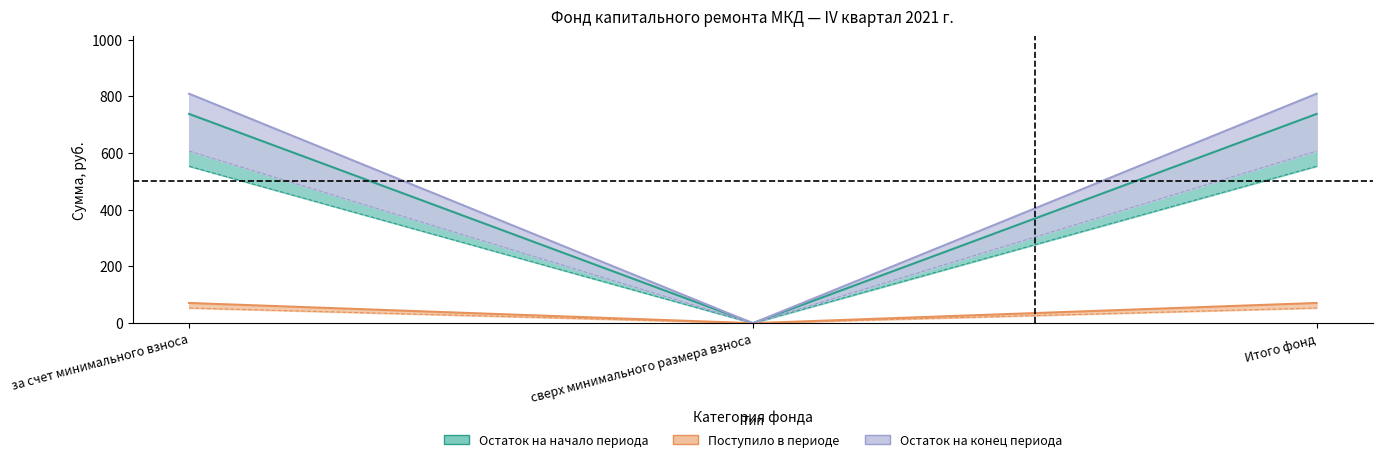

List the labels in order of Поступило всего value, largest first.

за счет минимального взноса, Итого фонд, сверх минимального размера взноса